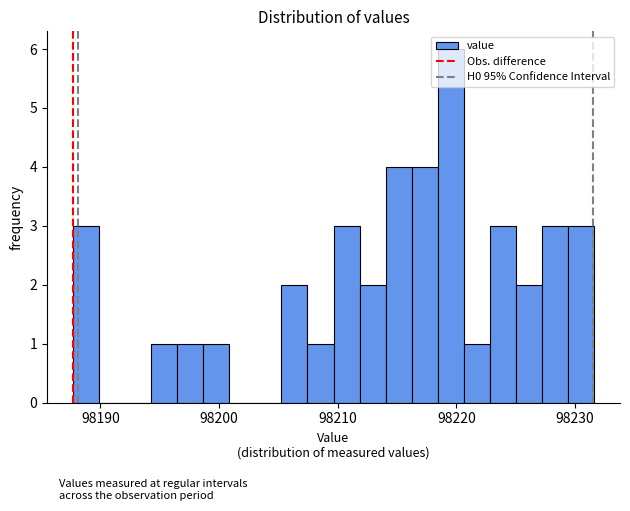

Around what value on the x-axis is the tallest bar? Give the approximate position of its centre, as read against the axis.

98220